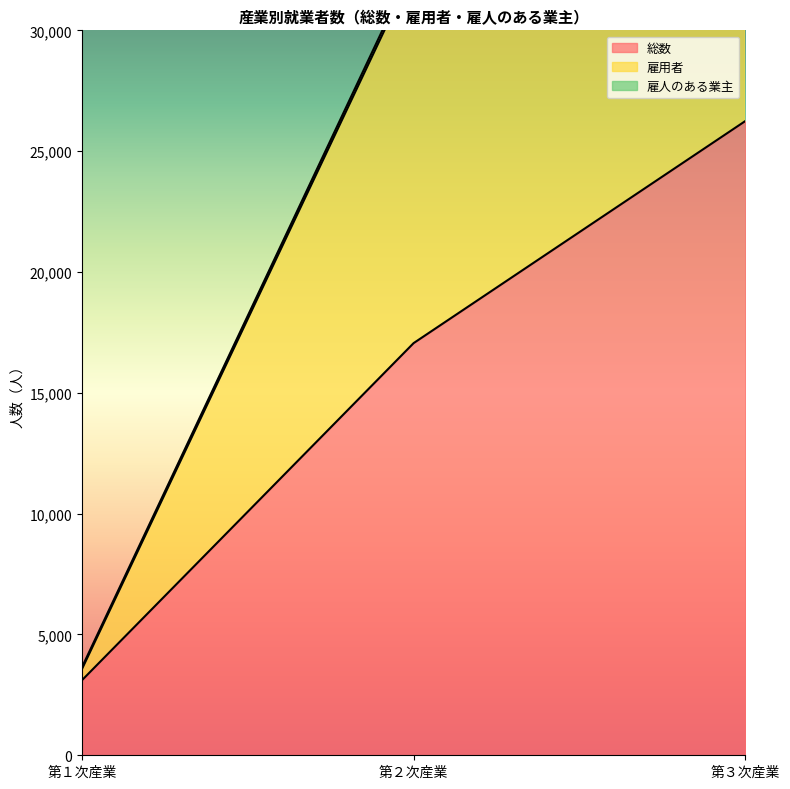

What is the difference between the second highest and minimum values in the 総数 series?

13953